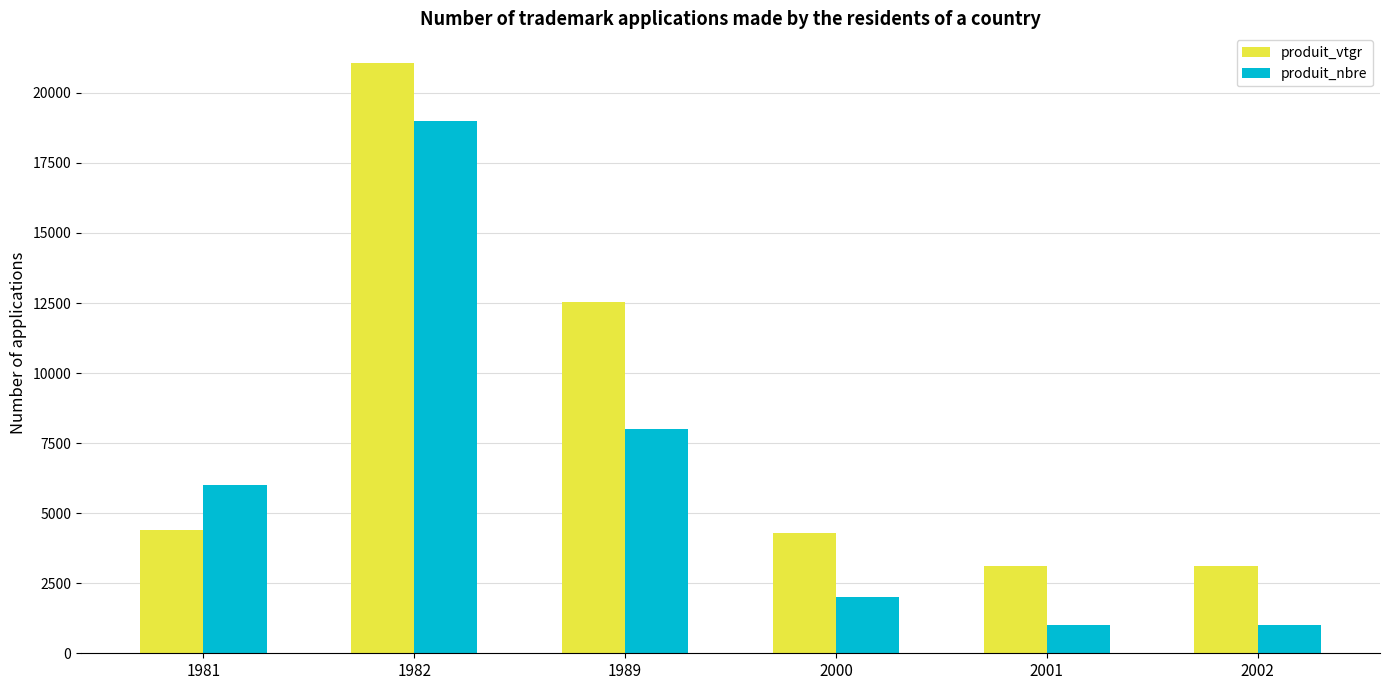

Reading left to right, extract all data points from this chart.

produit_vtgr: 1981=4413	1982=21072	1989=12541	2000=4295	2001=3108	2002=3108
produit_nbre: 1981=6000	1982=19000	1989=8000	2000=2000	2001=1000	2002=1000